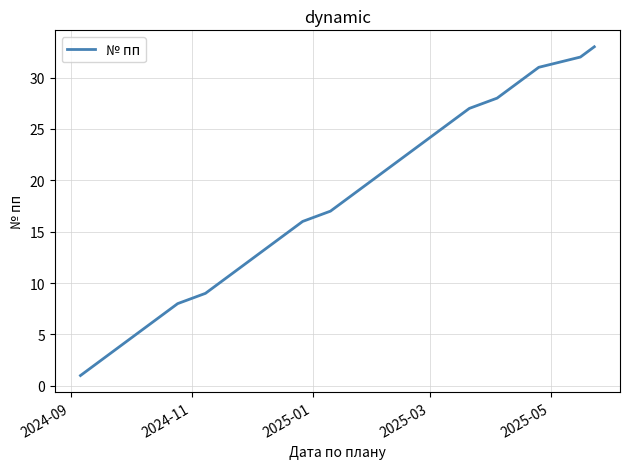

True or false: there are more than 2 points higher than both neighbors.

False